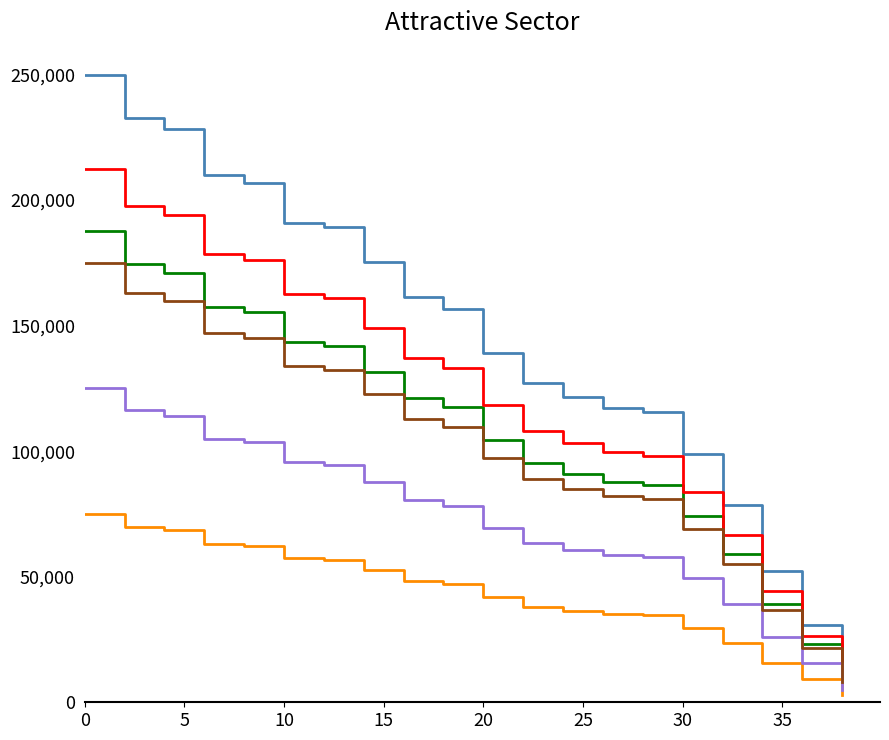

What is the greatest value displayed?

250000.0